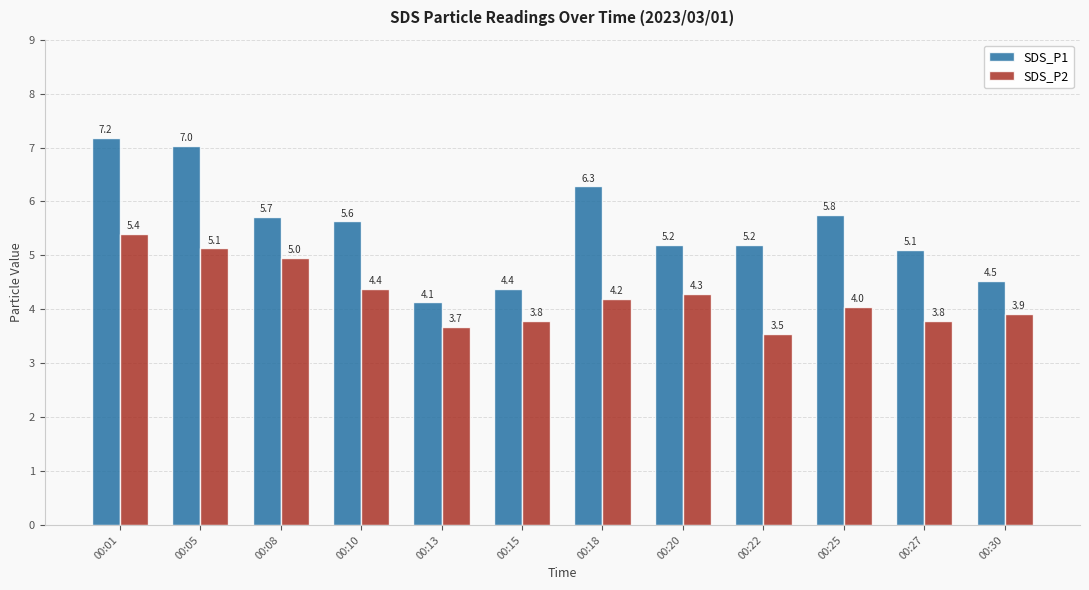

How many bars are there in total?

24